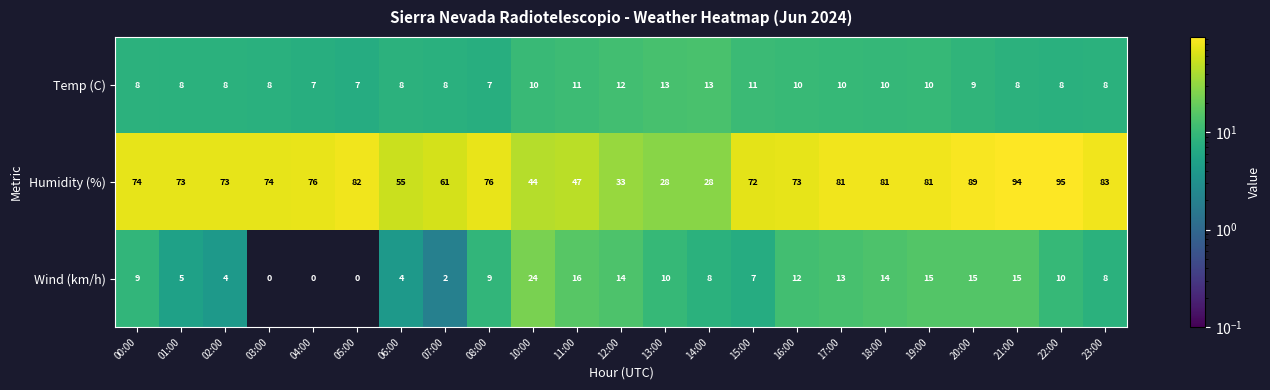

The Wind (km/h) series shows 8 at 14:00. True or false?

True